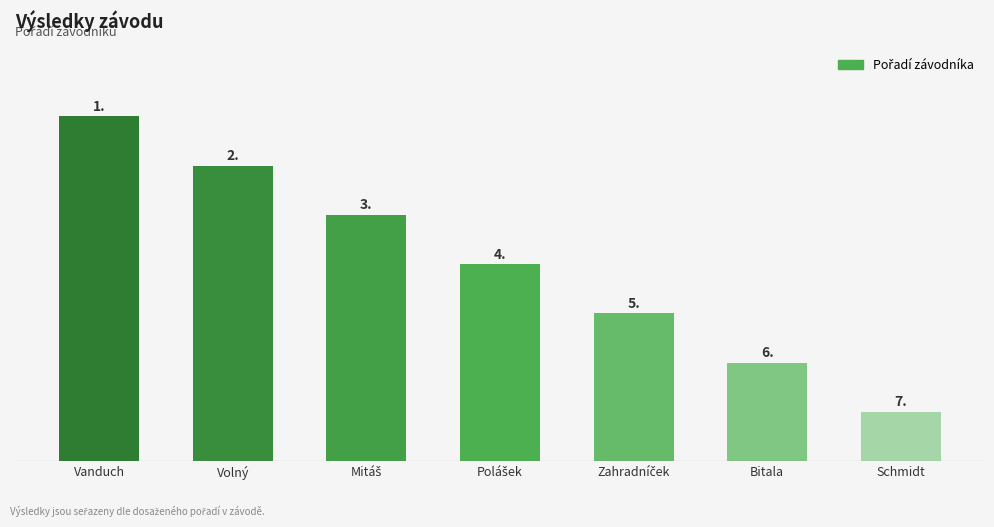

What is the ratio of the value at Schmidt to the value at Bitala?

0.5